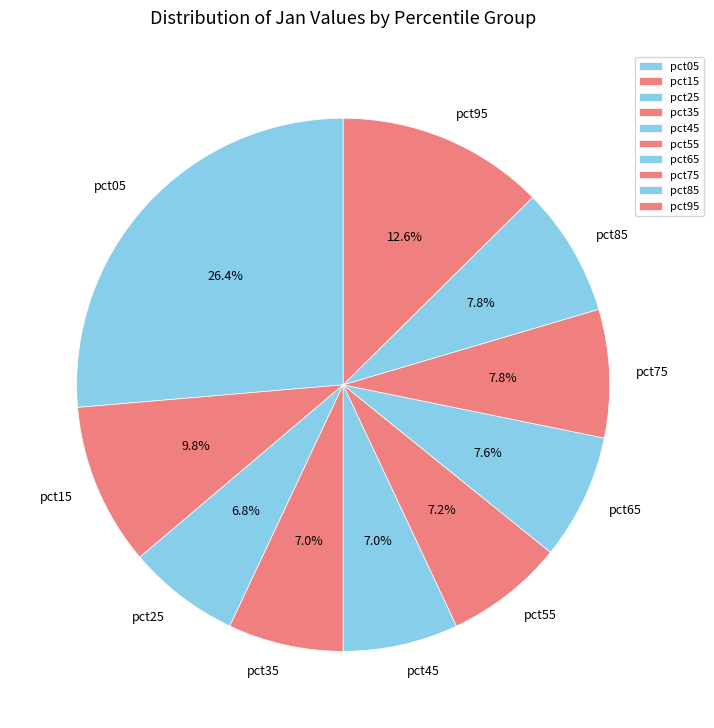

Do pct35 and pct05 together represent more than half of the pie?

No